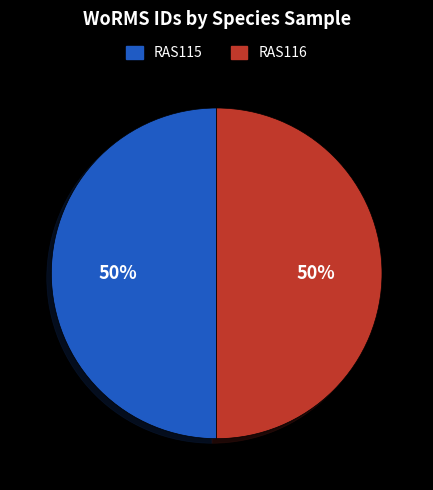

To the nearest percent, what is the average slice percentage?

50%